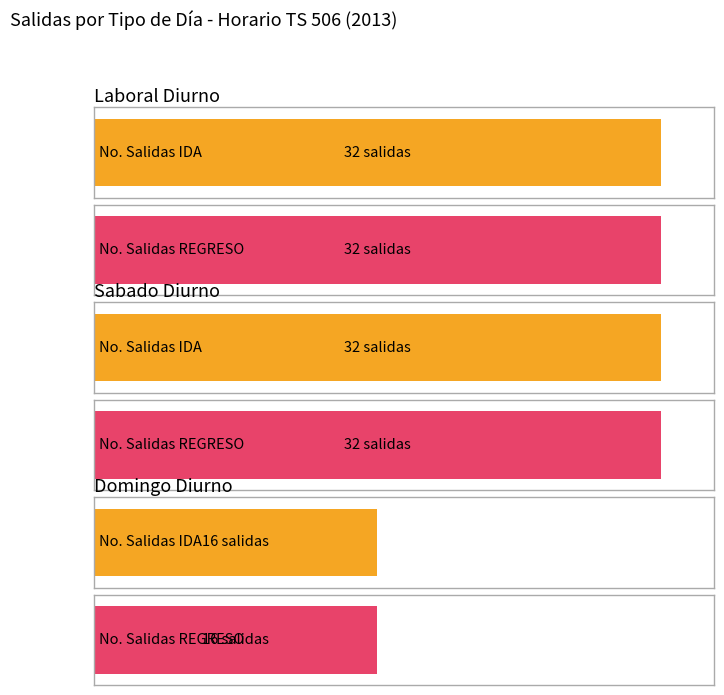

Are the bars horizontal?

Yes